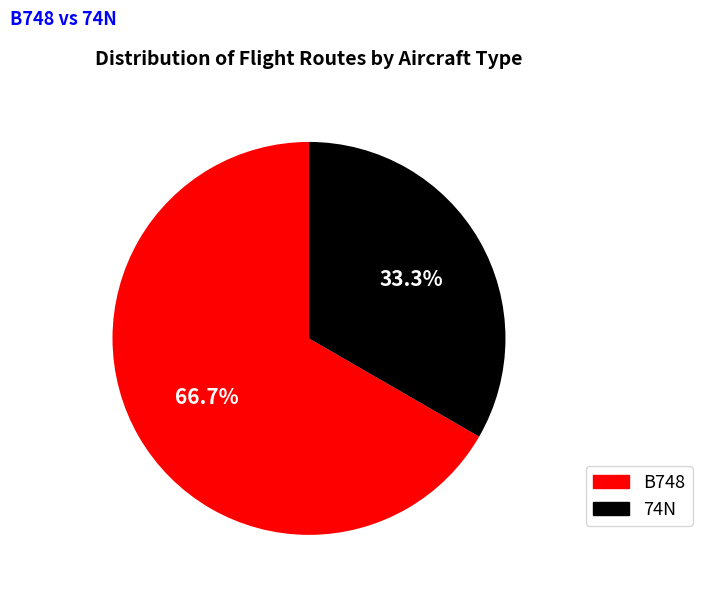

Which category has the biggest portion of the pie?

B748